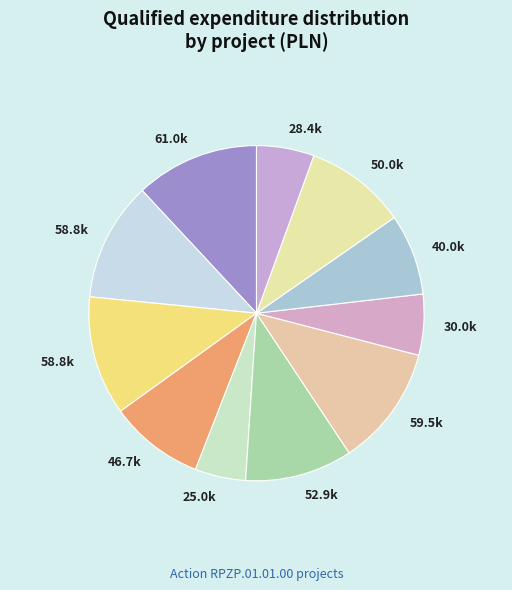

Count the number of slices in the pie.

11